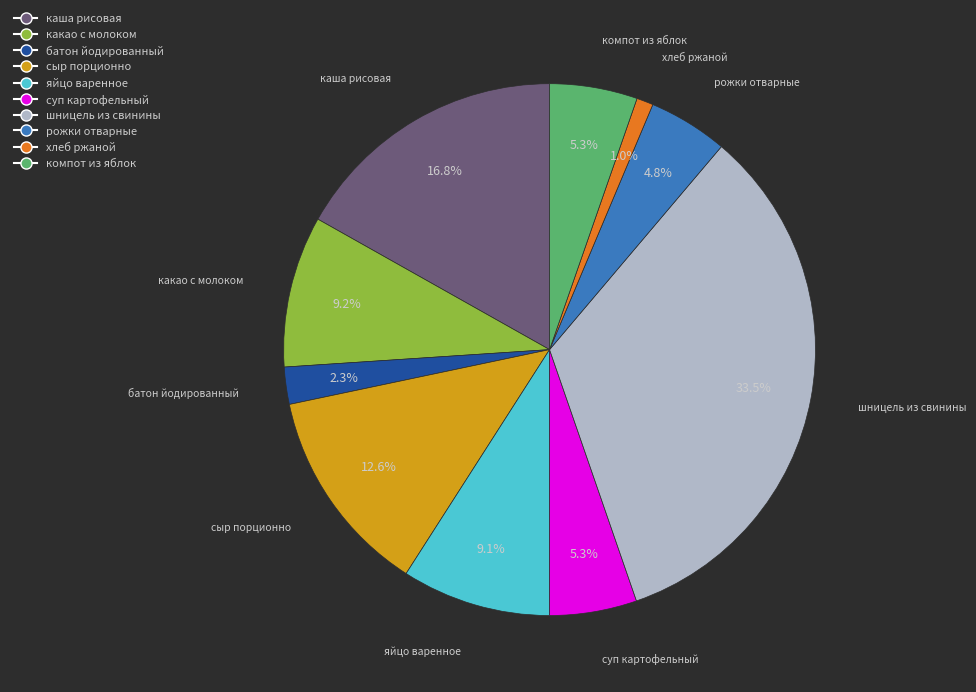

The какао с молоком slice represents 9% of the pie. True or false?

True